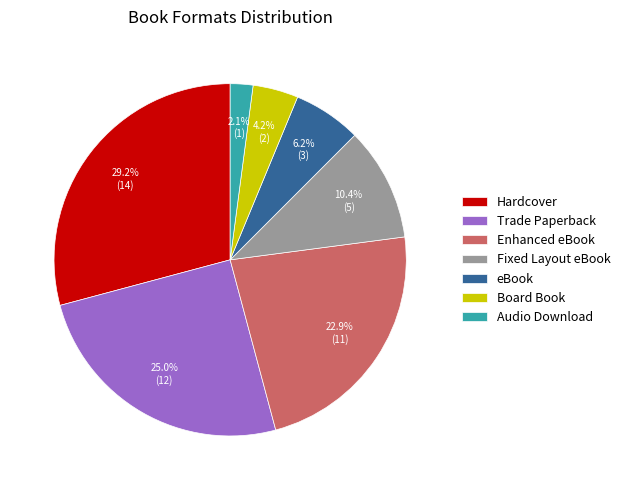

To the nearest percent, what is the difference between the Fixed Layout eBook and Board Book slice percentages?

6%